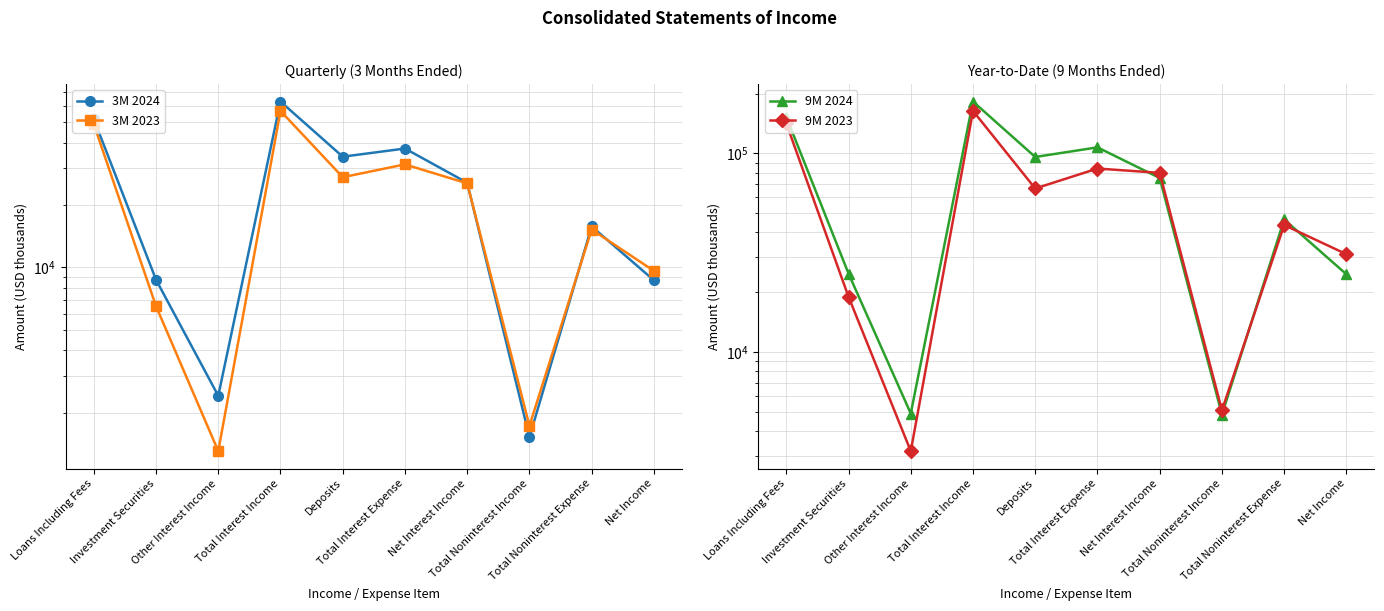

At how many categories does at least one series exceed 6821?

8